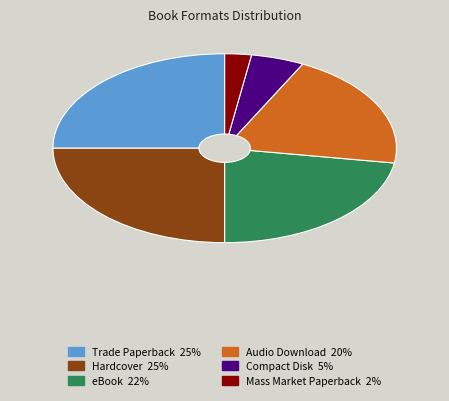

What is the ratio of the value at Hardcover to the value at Mass Market Paperback?

10.0